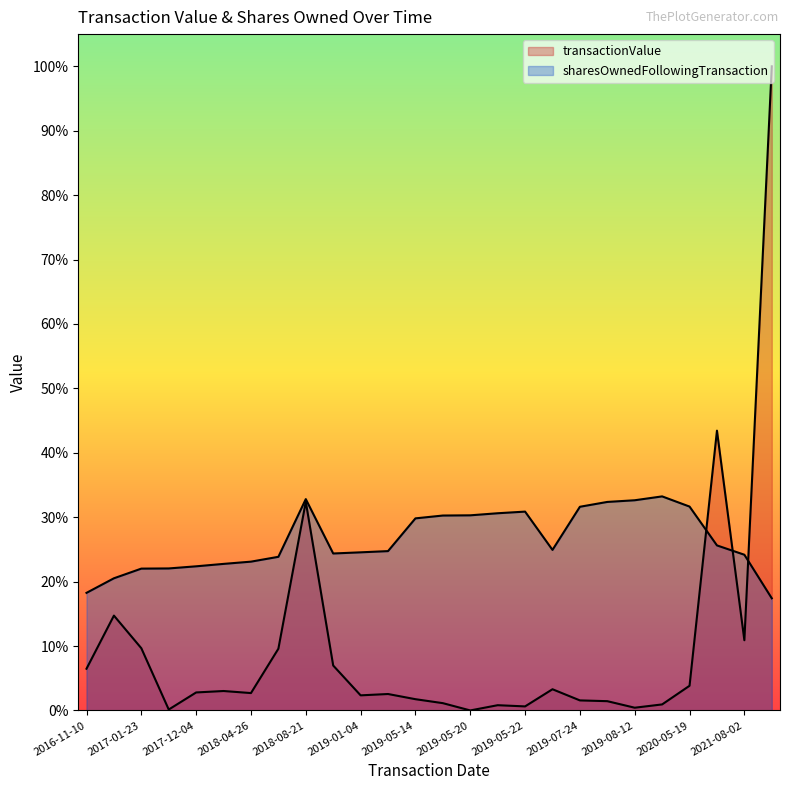

Reading right to left, transcribe all the data shown in this chart.

transactionValue: 1.0	0.1	0.4	0.0	0.0	0.0	0.0	0.0	0.0	0.0	0.0	0.0	0.0	0.0	0.0	0.0	0.1	0.3	0.1	0.0	0.0	0.0	0.0	0.1	0.1	0.1
sharesOwnedFollowingTransaction: 0.2	0.2	0.3	0.3	0.3	0.3	0.3	0.3	0.2	0.3	0.3	0.3	0.3	0.3	0.2	0.2	0.2	0.3	0.2	0.2	0.2	0.2	0.2	0.2	0.2	0.2